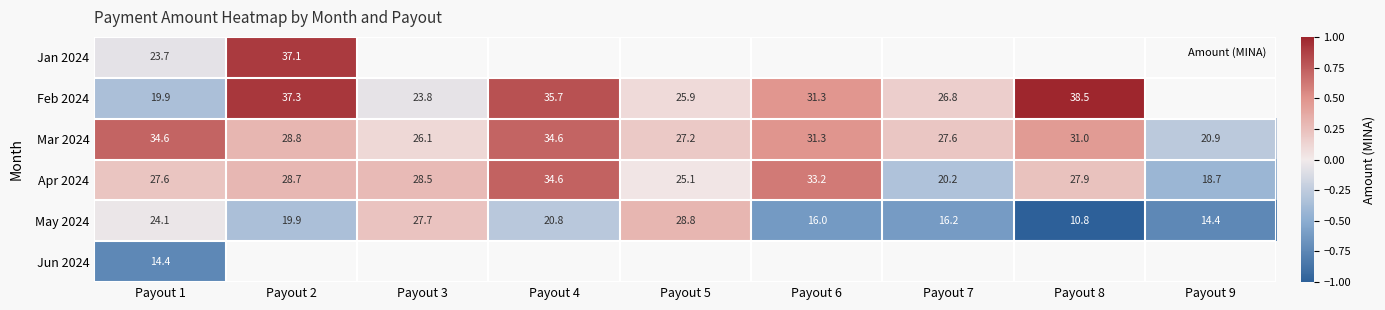

How many data points in Mar 2024 are less than 0?

1